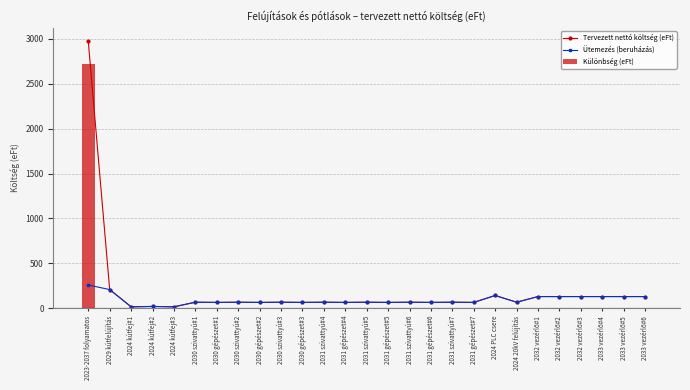

What position from the left is 2023-2037 folyamatos?

1